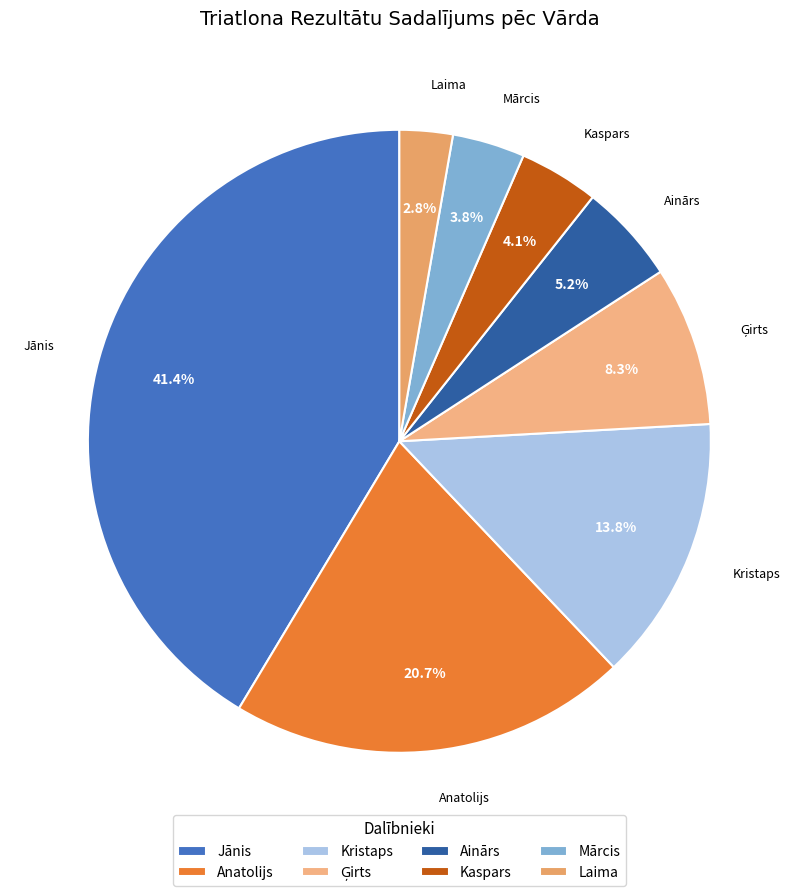

How many slices are in this pie chart?

8